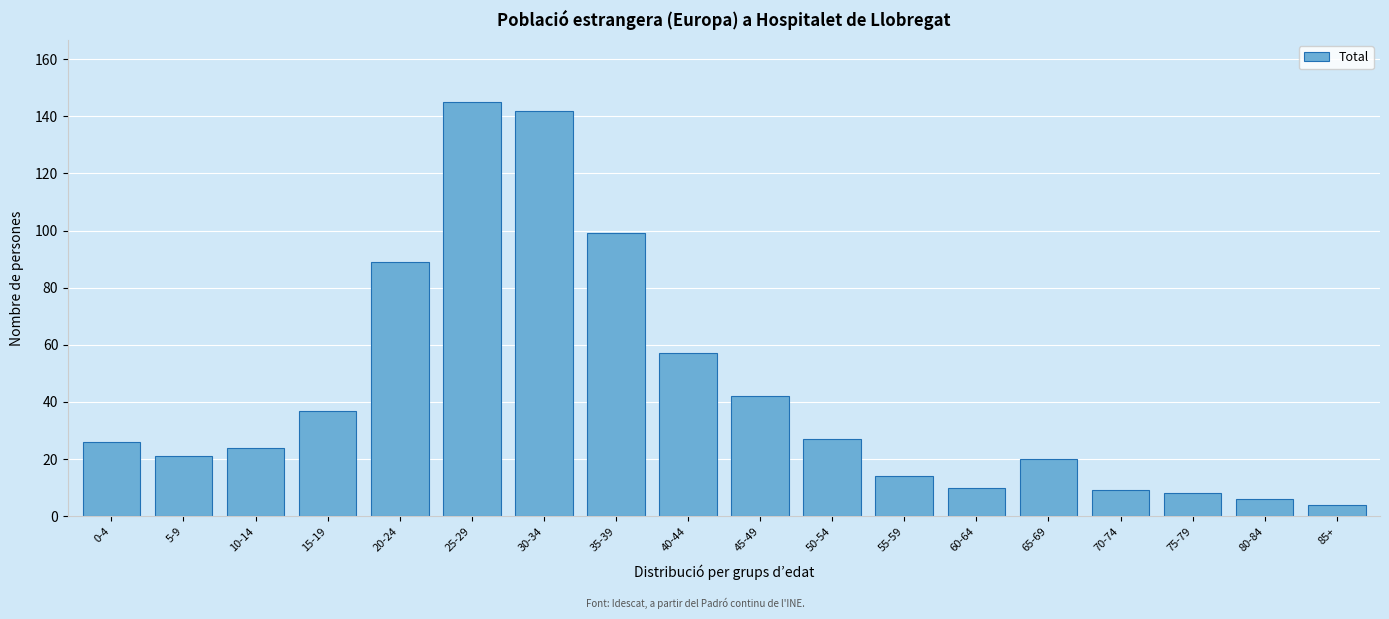

Reading left to right, transcribe all the data shown in this chart.

26	21	24	37	89	145	142	99	57	42	27	14	10	20	9	8	6	4